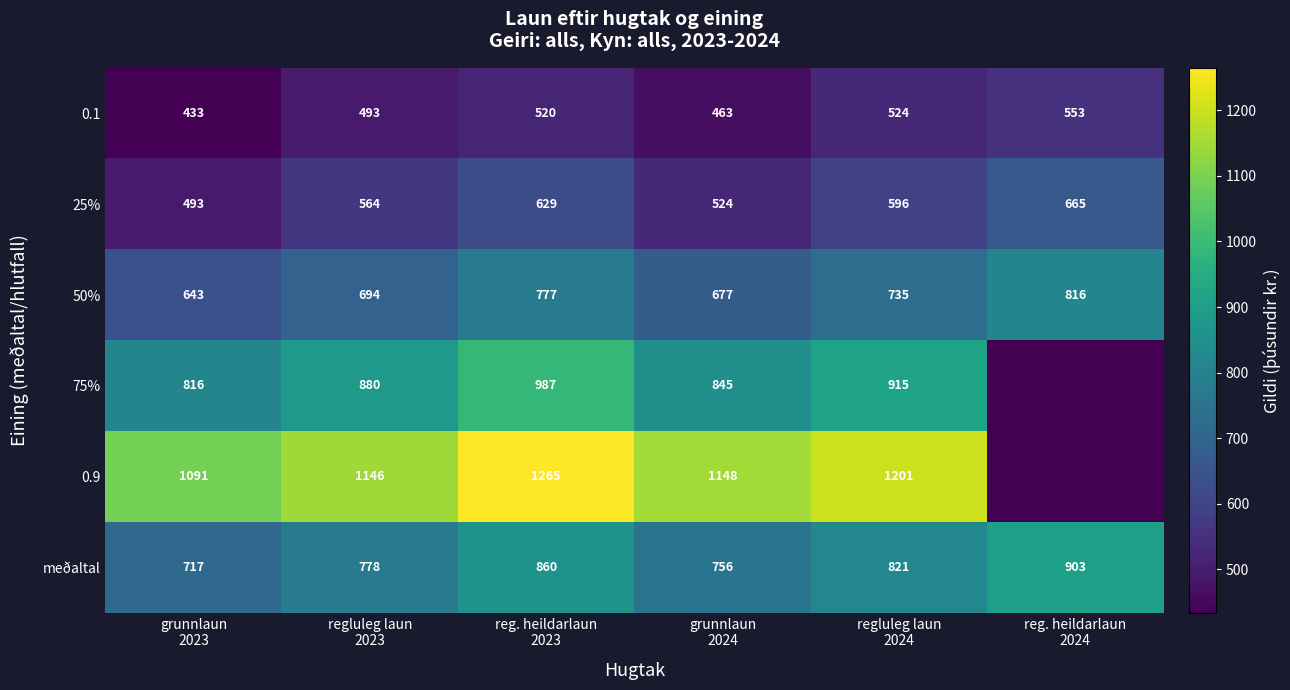

What is the lowest value of the meðaltal series?

717